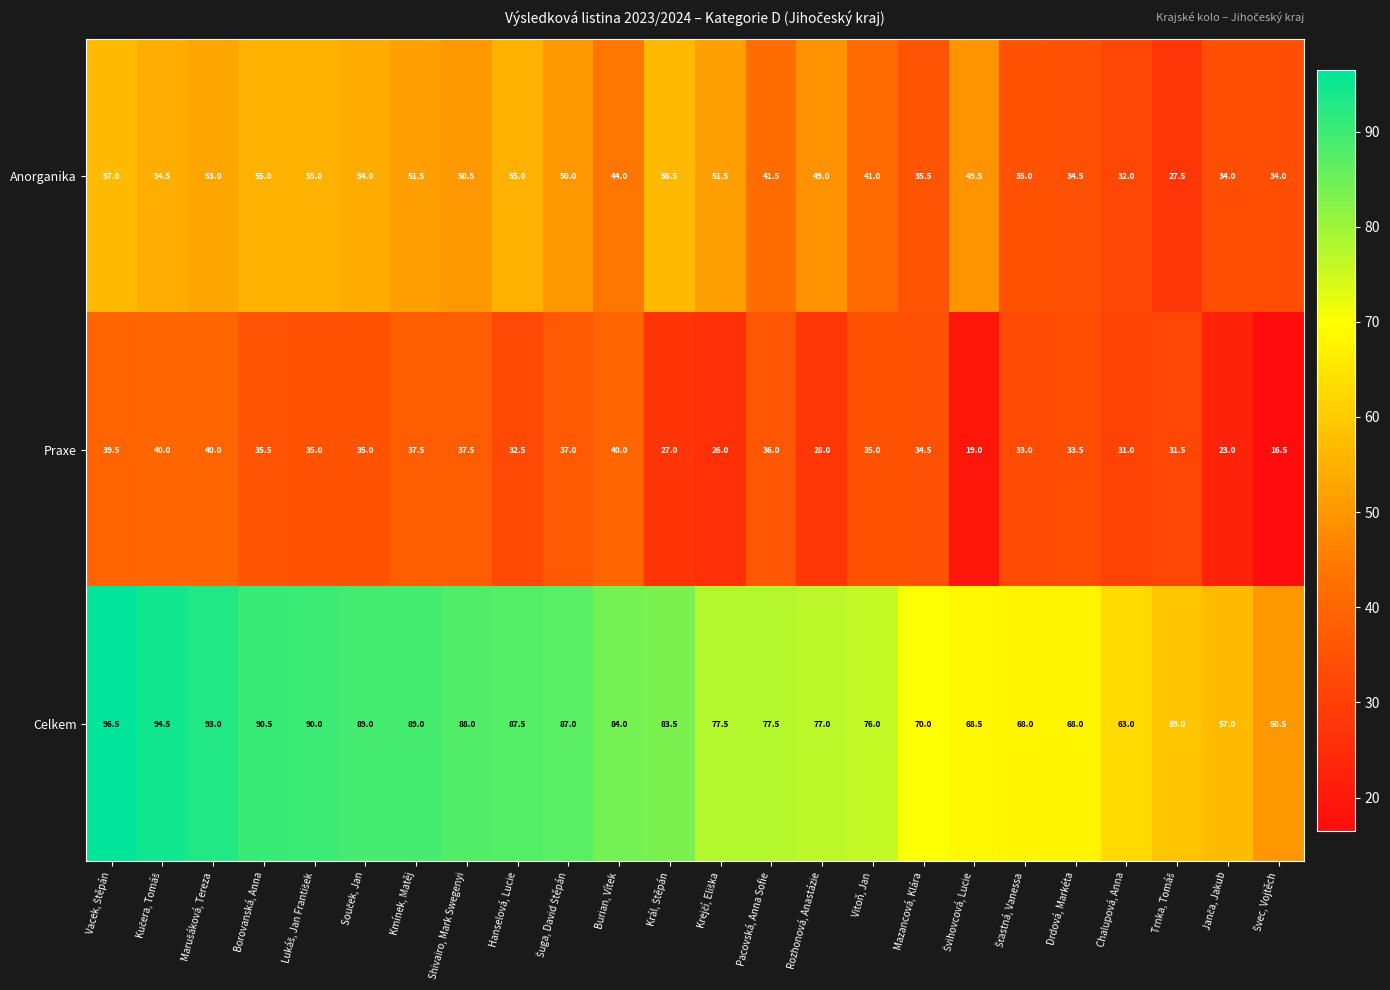

At which label is Anorganika closest to 42?

Pacovská, Anna Sofie